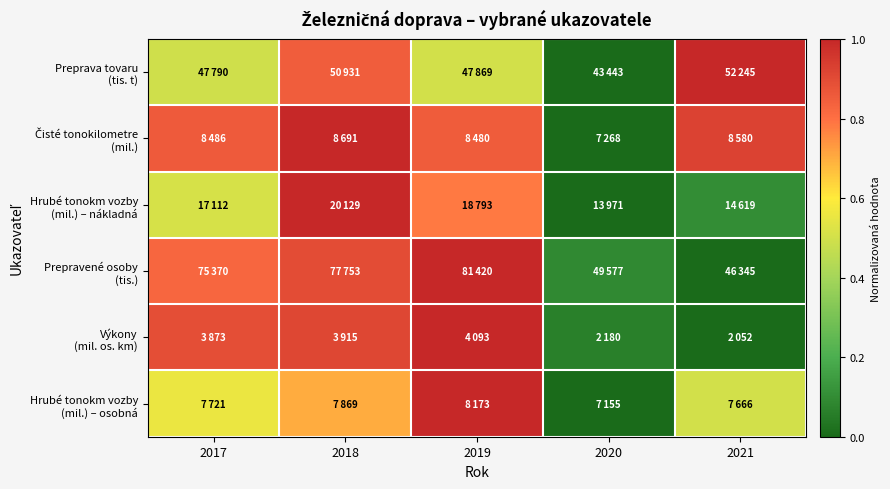

At which category is the sum across all series the highest?

2018